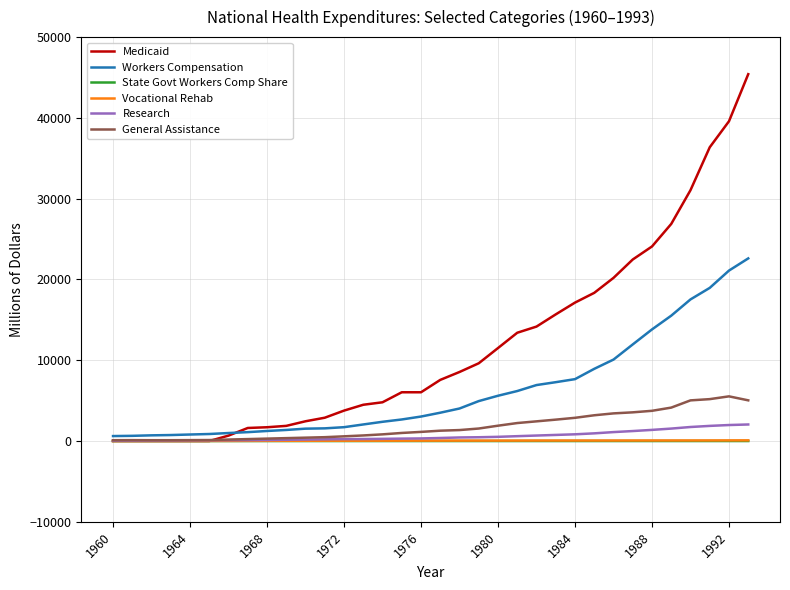

How many lines are shown in the chart?

6